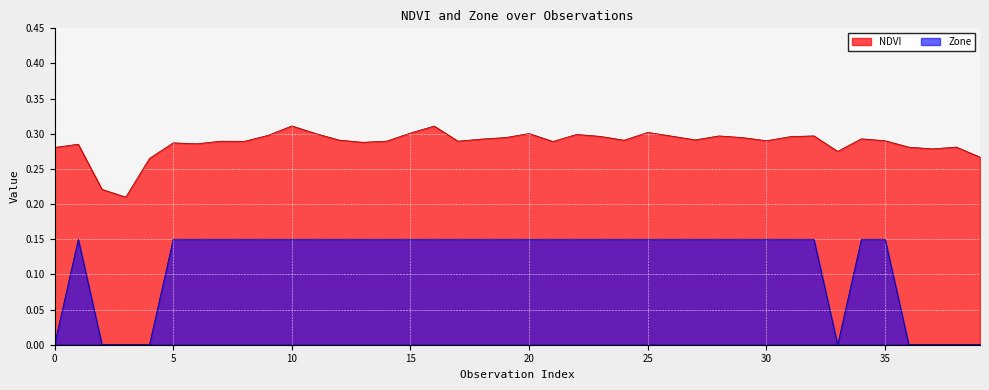

How many values in the Zone series exceed 0?

31